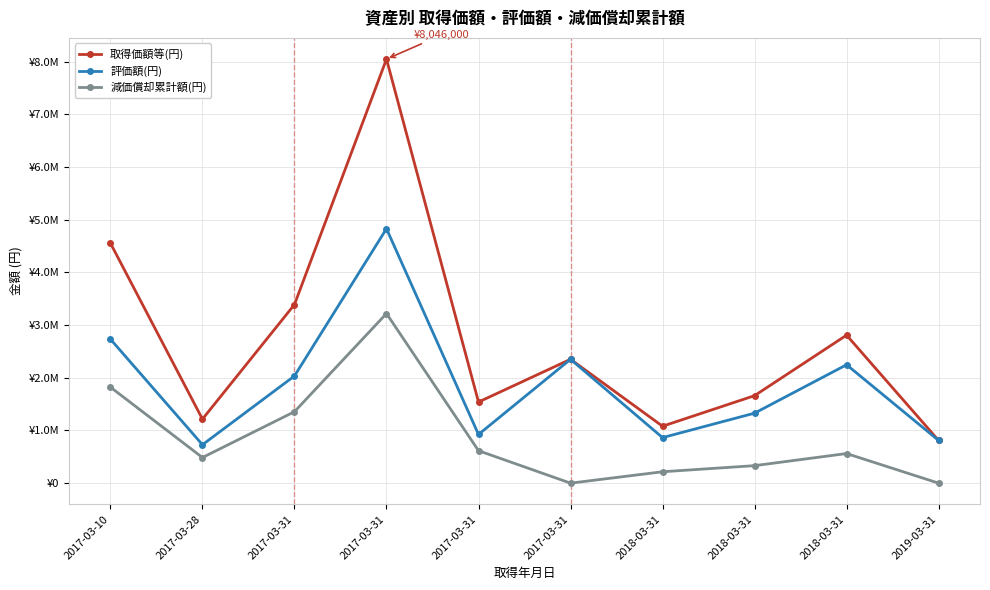

Is this an area chart (filled region under the line)?

No